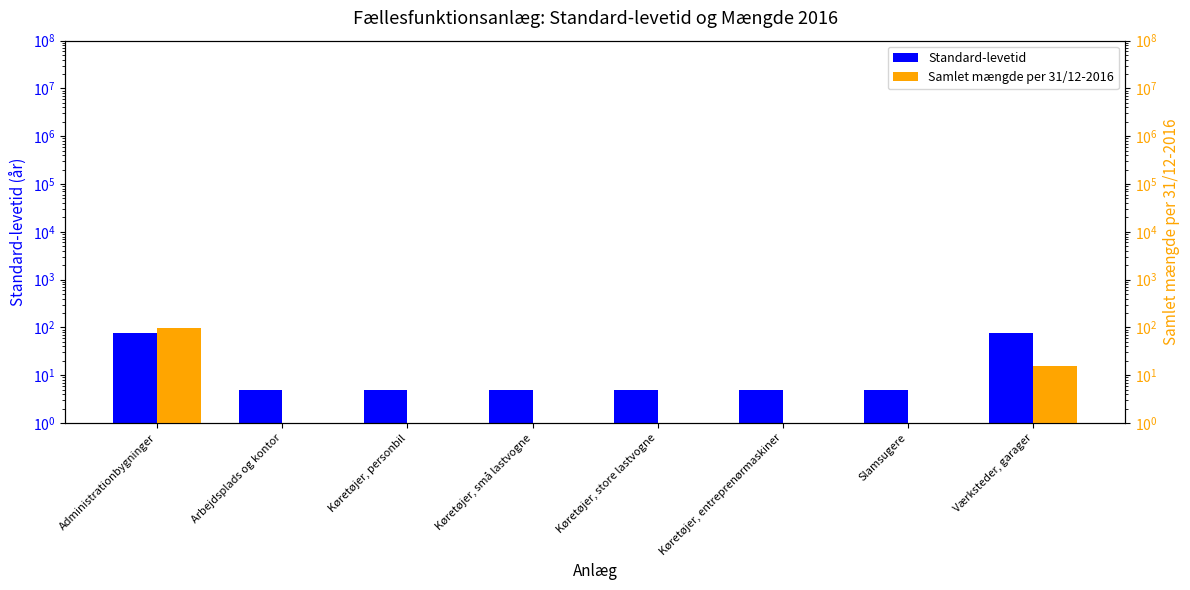

What is the sum of all Standard-levetid values?

180